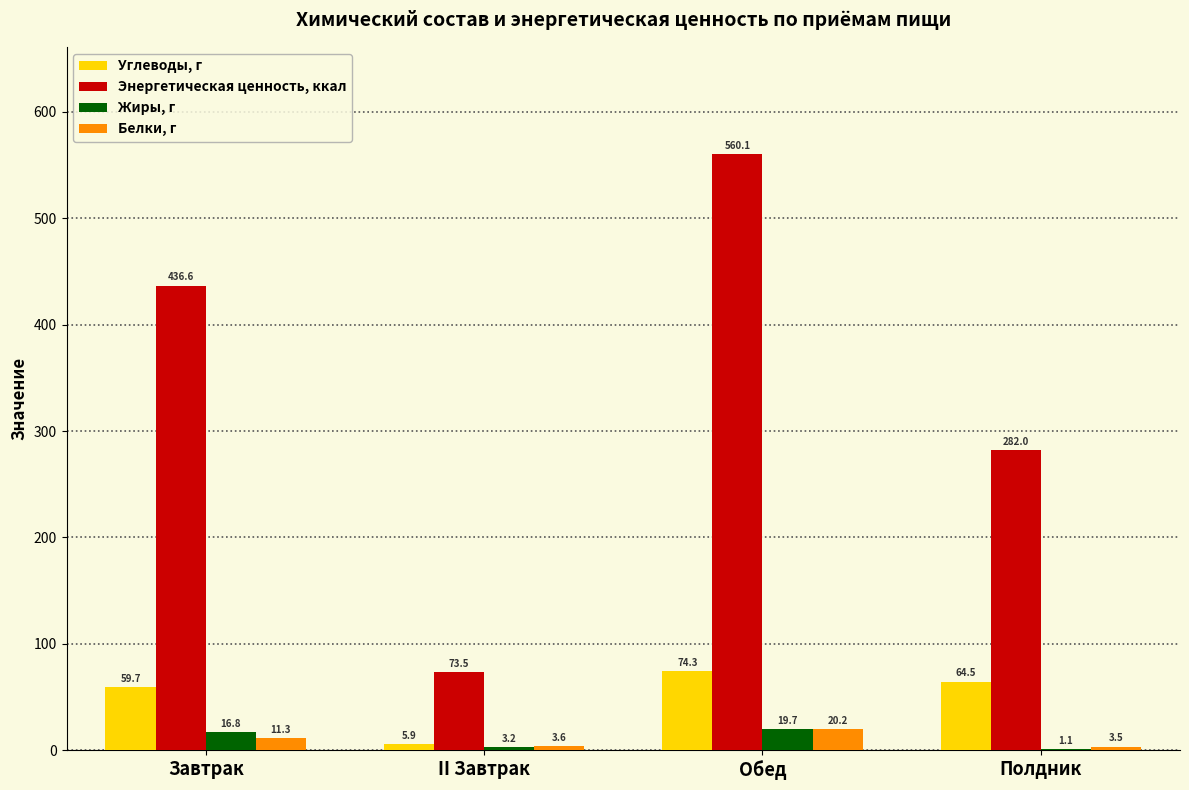

What is the average value of the Жиры, г series?

10.2